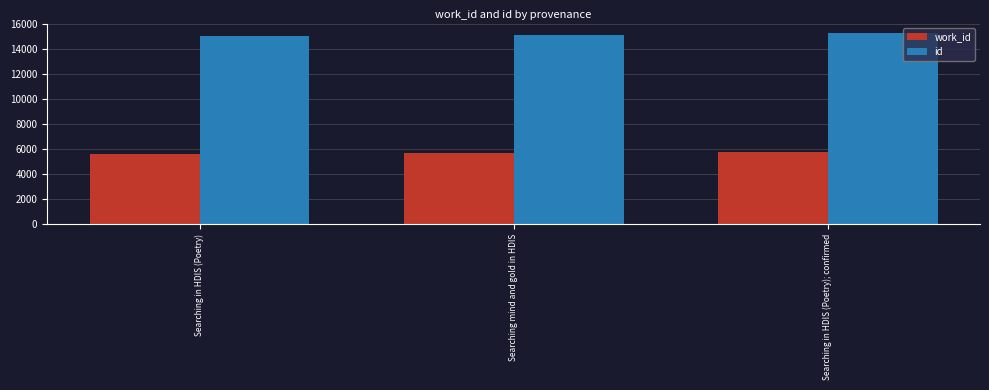

Are the bars grouped side by side (vs. stacked)?

Yes